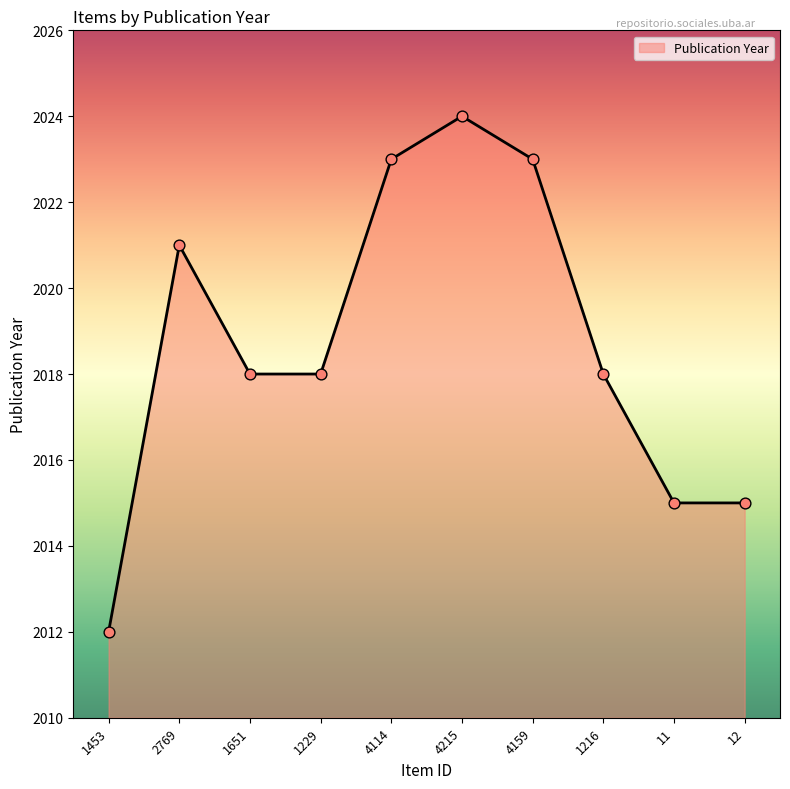

What is the ratio of the value at 1229 to the value at 1216?

1.0